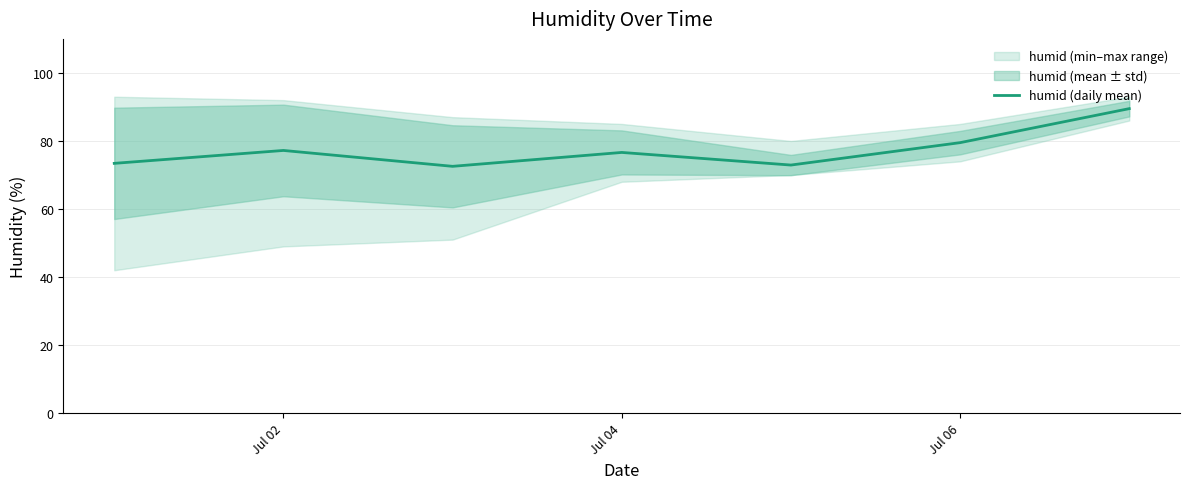

The value of humid (daily mean) at Jul 04 is 76.6. True or false?

True